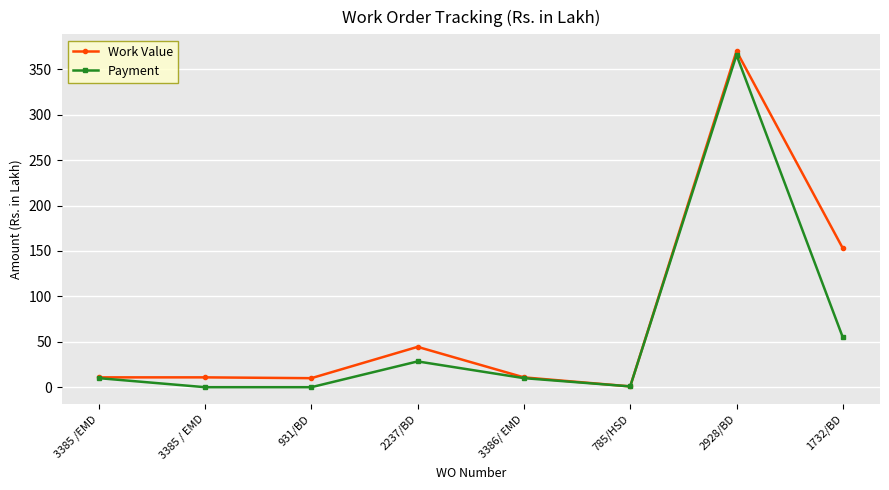

What is the difference between the maximum and minimum values in the Work Value series?

369.2